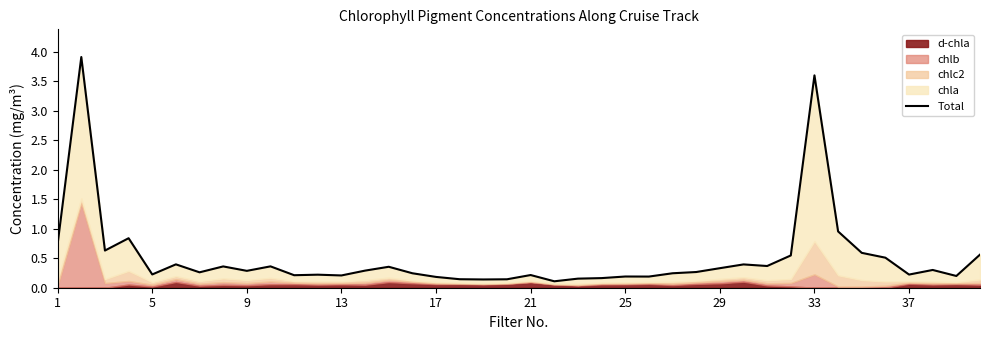

What is the sum of all values?

20.3